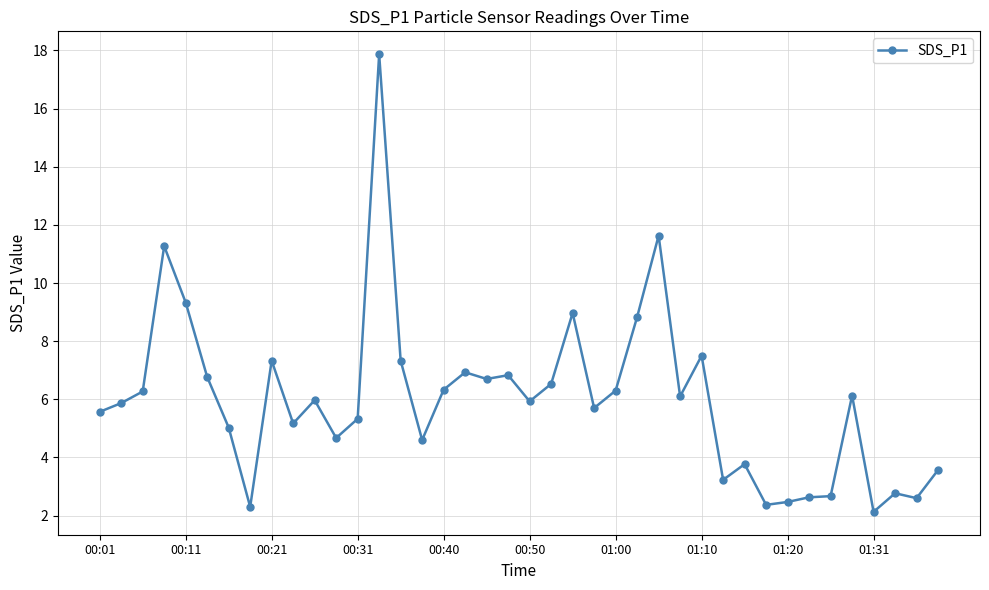

What is the maximum value shown in the chart?

17.9